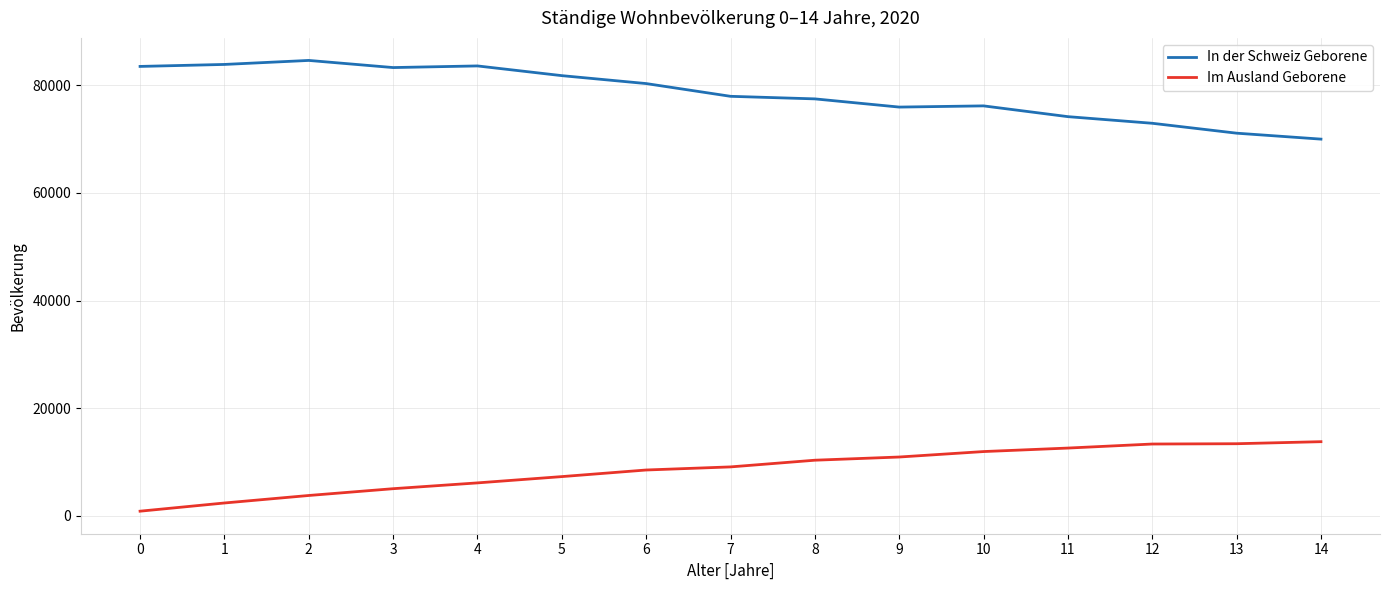

Is the value of Im Ausland Geborene at 0 greater than the value of In der Schweiz Geborene at 5?

No